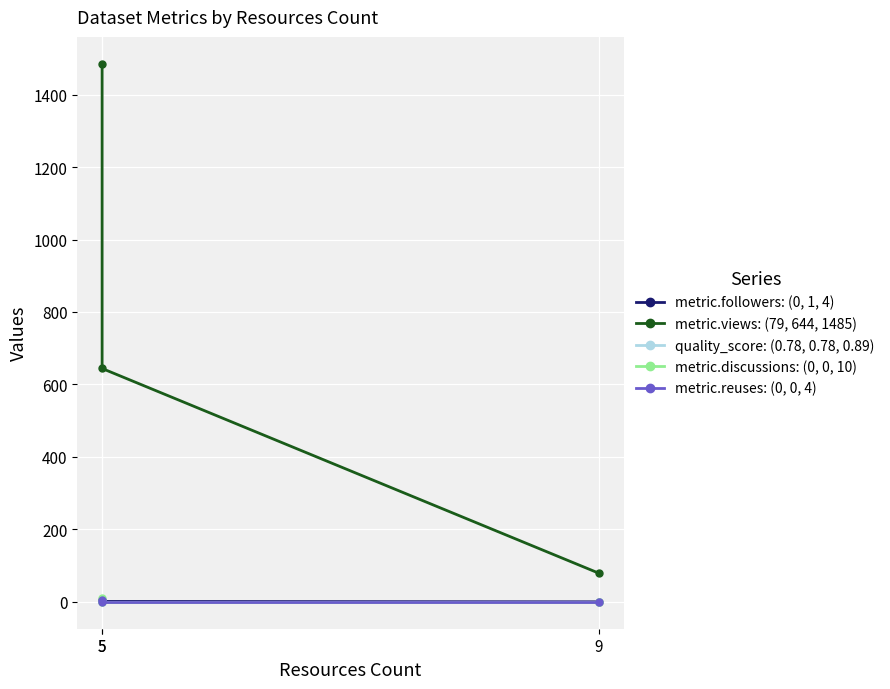

Reading left to right, list all the values displayed in this chart.

metric.followers: (0, 1, 4): 9=0.0	5=1.0	5=4.0
metric.views: (79, 644, 1485): 9=79.0	5=644.0	5=1485.0
quality_score: (0.78, 0.78, 0.89): 9=0.8	5=0.8	5=0.9
metric.discussions: (0, 0, 10): 9=0.0	5=0.0	5=10.0
metric.reuses: (0, 0, 4): 9=0.0	5=0.0	5=4.0